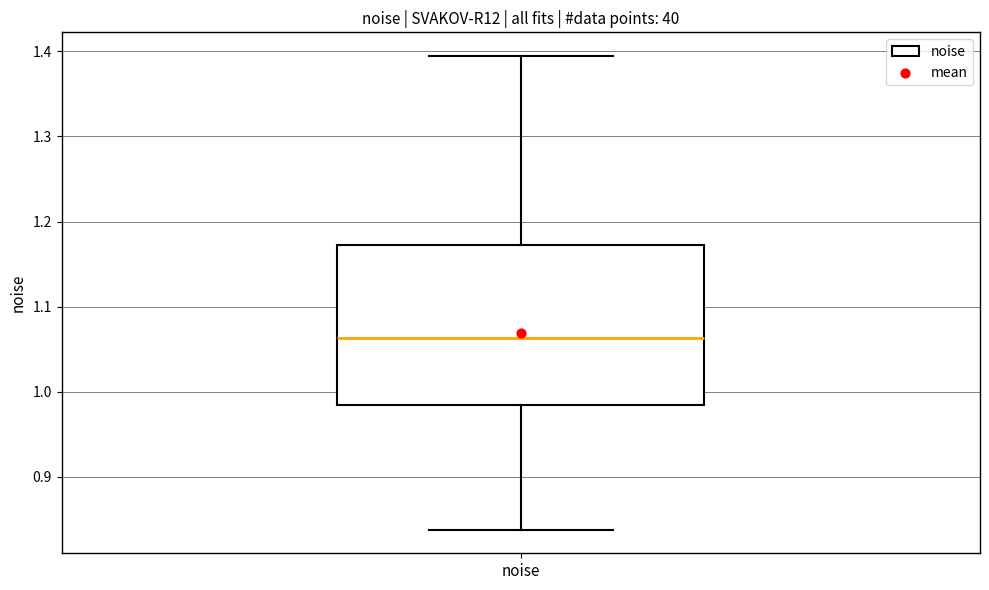

Where does the upper whisker of the box for noise end on the y-axis? The values are not printed on the chart, so give them approximately, as read against the axis.

1.39